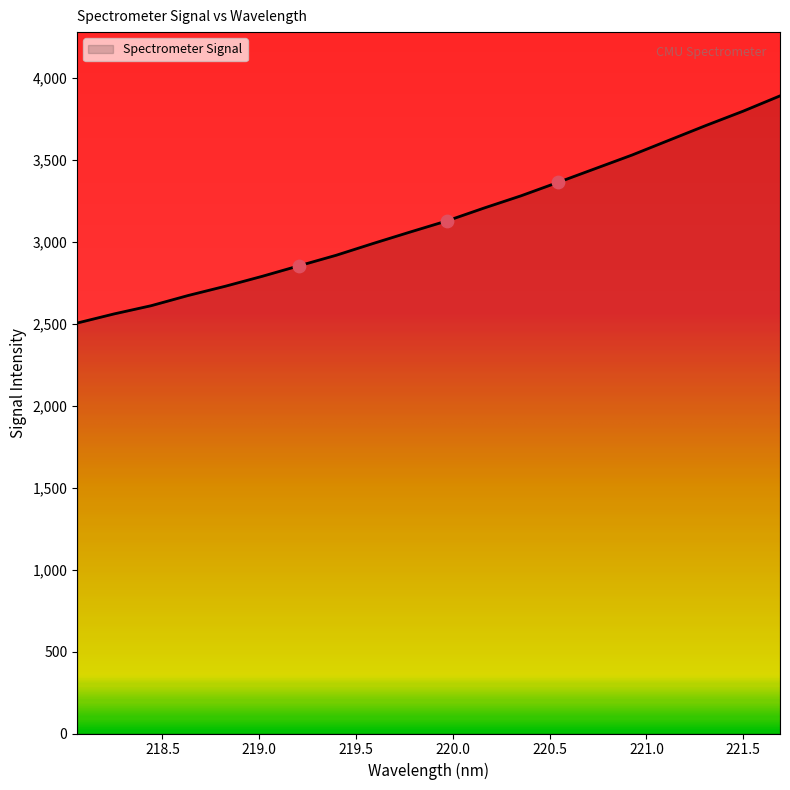

What is the minimum value shown in the chart?

2505.0